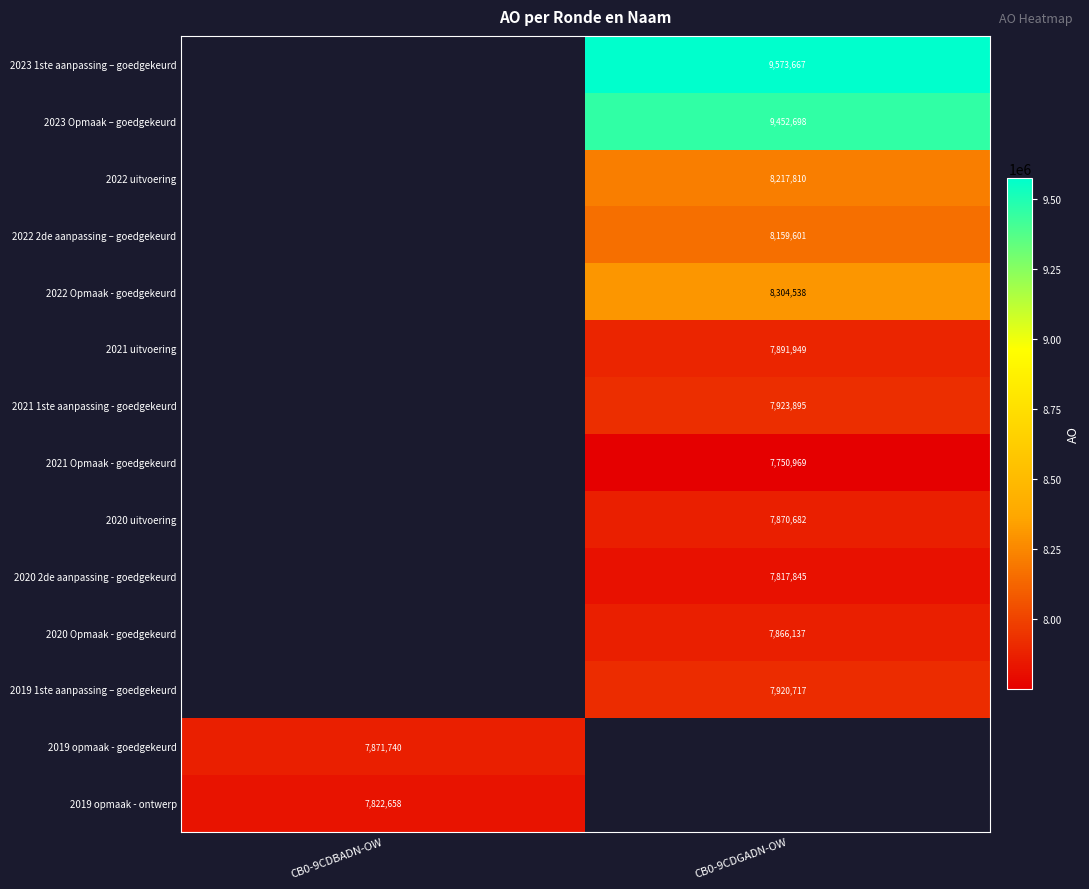

Is it true that 2020 Opmaak - goedgekeurd equals 7866137 at CB0-9CDGADN-OW?

True